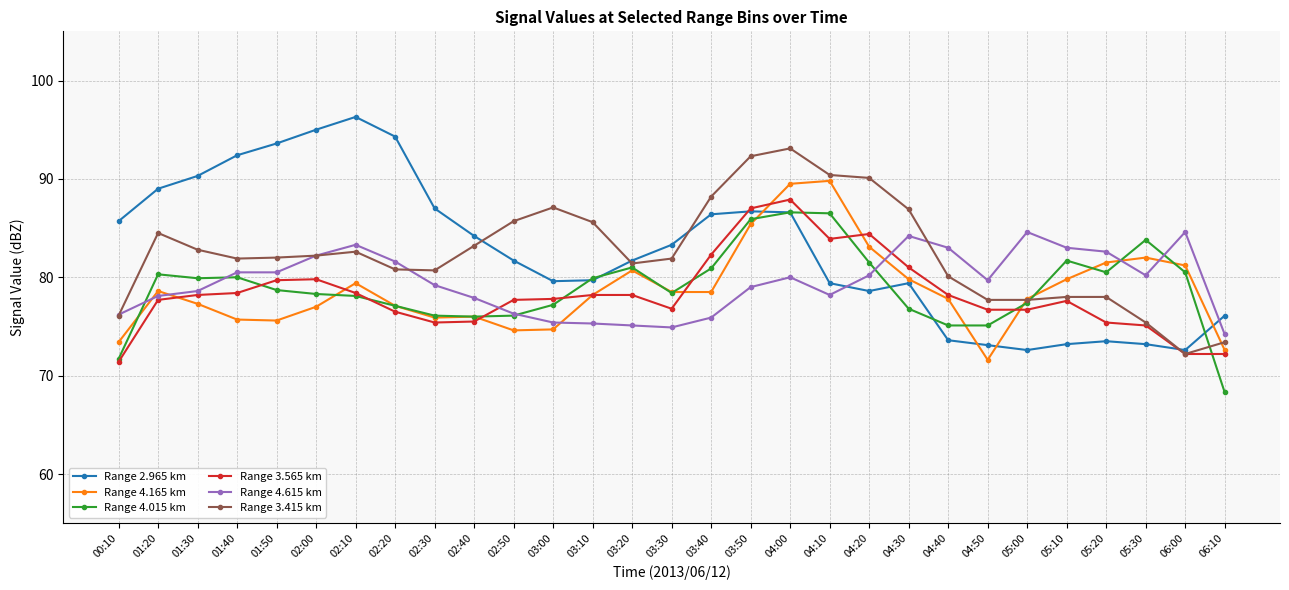

Where is the first local maximum for Range 2.965 km?

02:10